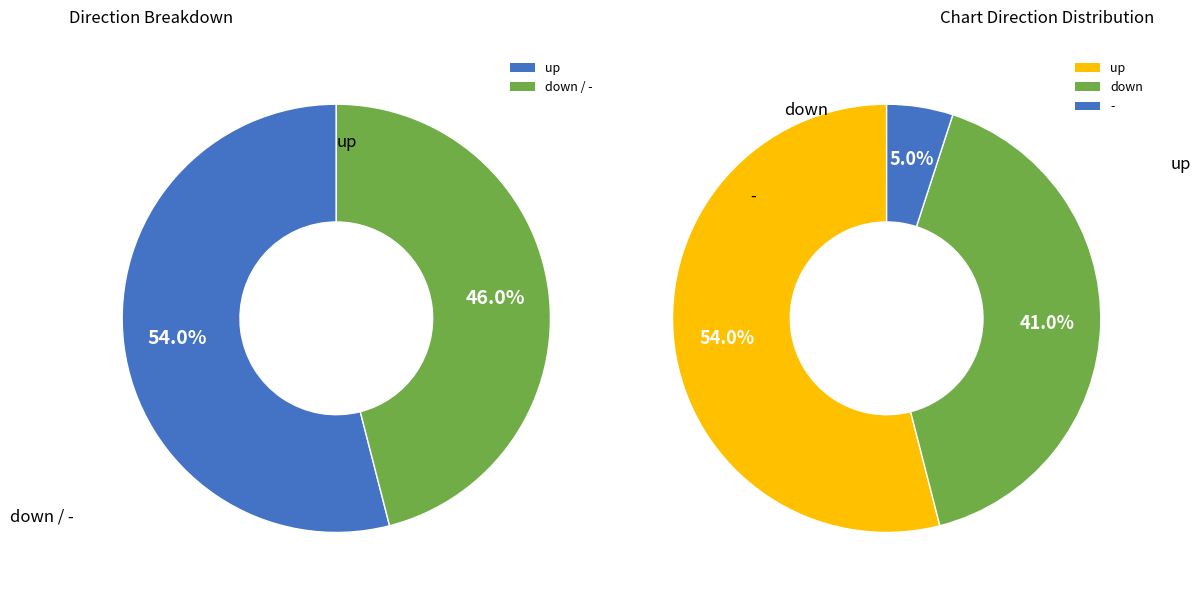

To the nearest percent, what portion does down represent?

41%